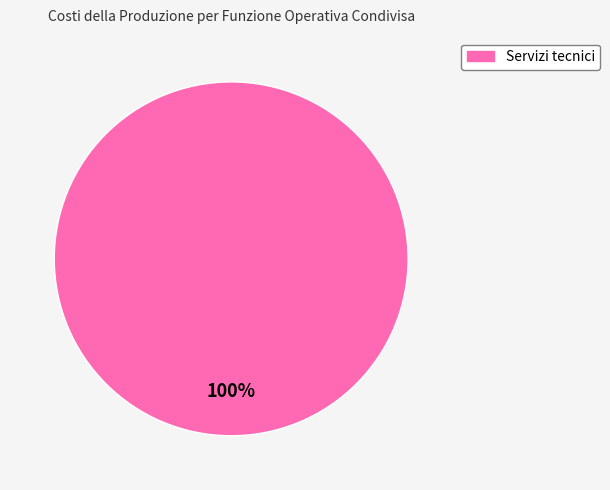

Is there any slice that represents more than half of the pie?

Yes